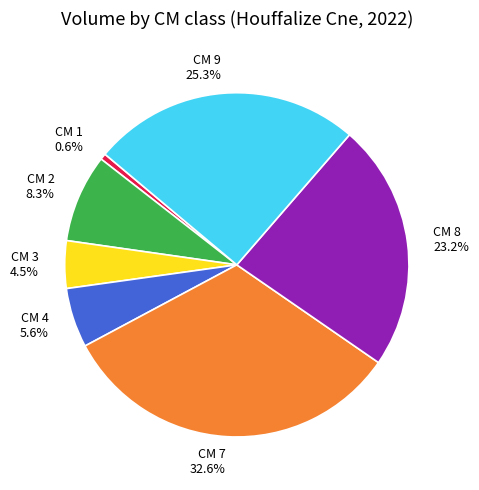

Between CM 4 5.6% and CM 8 23.2%, which is larger?

CM 8 23.2%